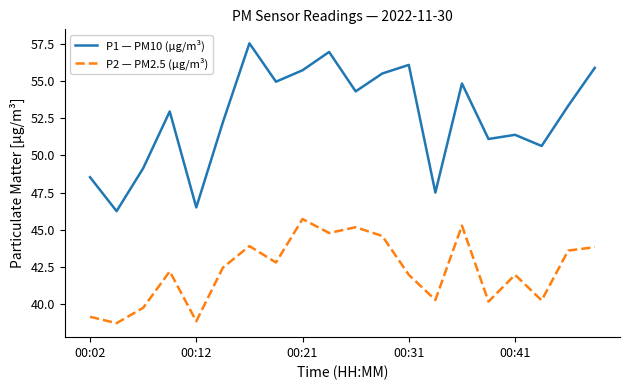

List the series in order of their overall mean, lowest first.

P2 — PM2.5 (µg/m³), P1 — PM10 (µg/m³)